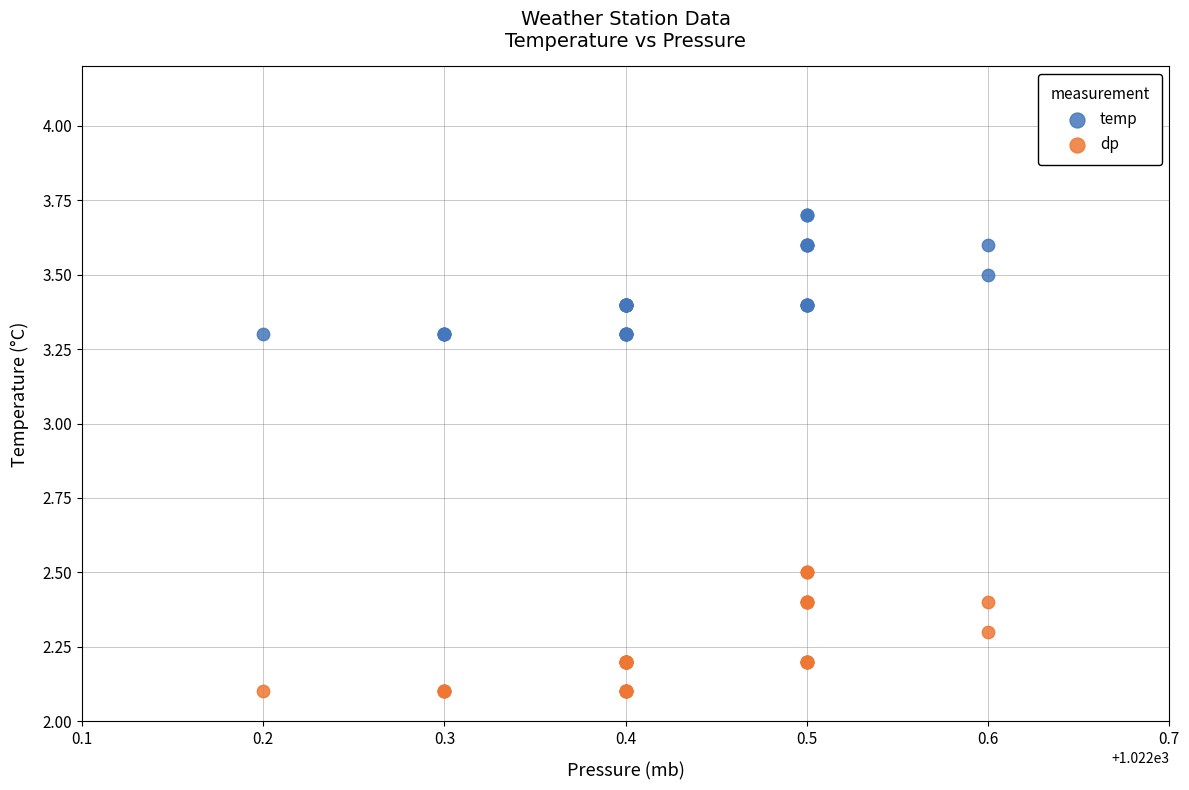

Which series reaches the minimum Y coordinate?

dp